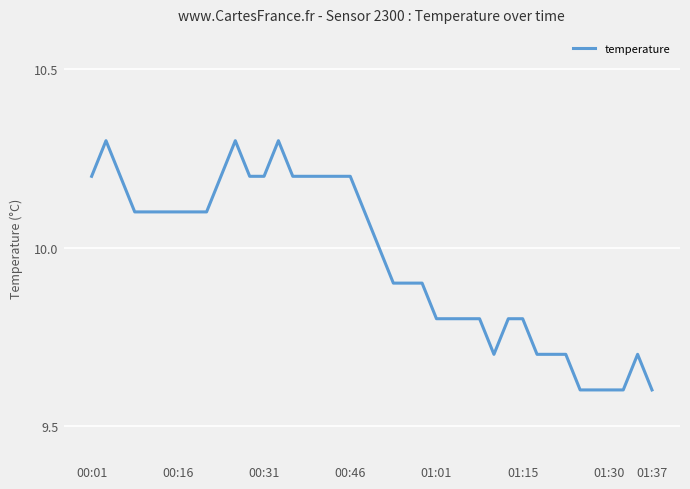

What is the smallest value displayed?

9.6